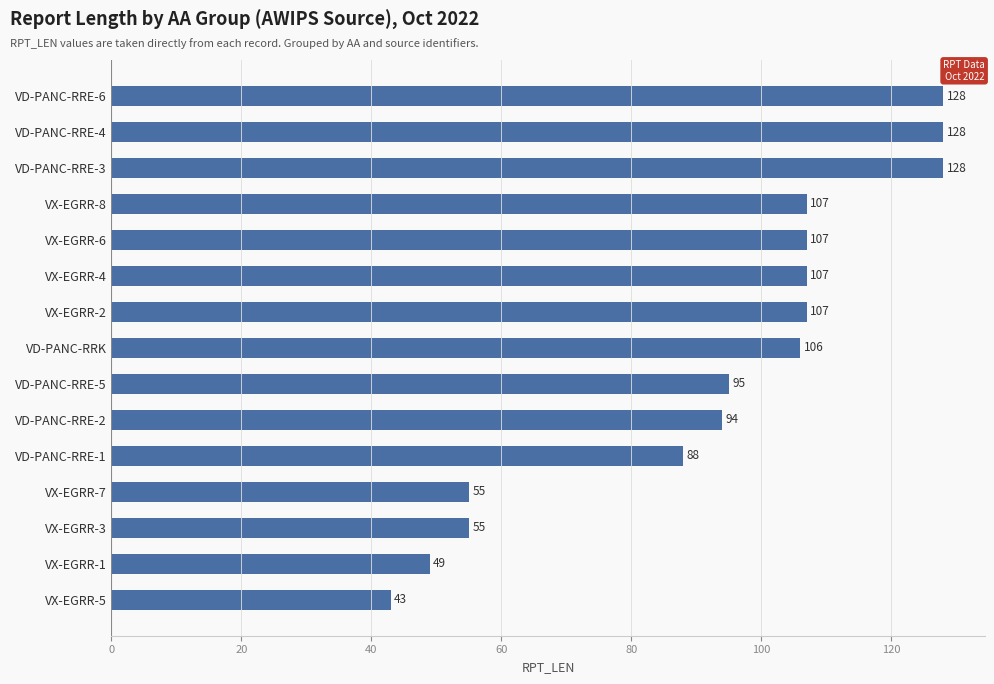

What is the maximum value shown in the chart?

128